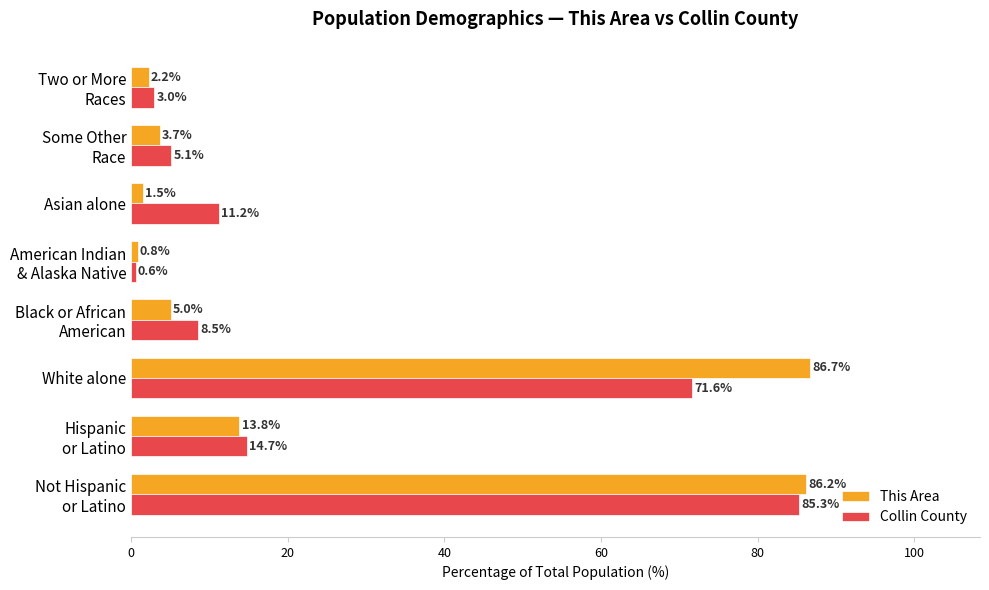

True or false: Collin County has a value of 3.0 at Asian alone.

False